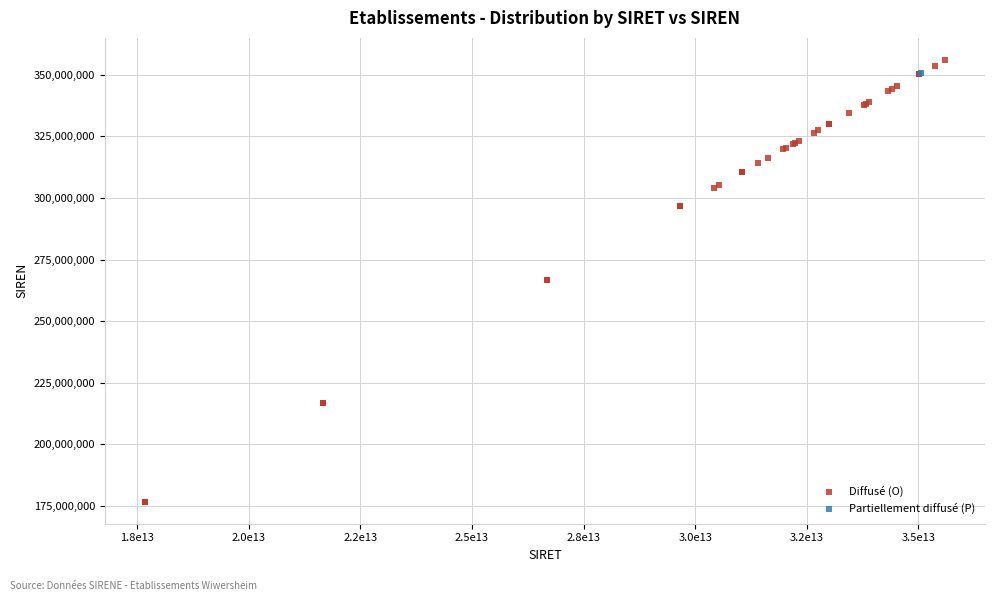

What are all the series names shown in the legend?

Diffusé (O), Partiellement diffusé (P)